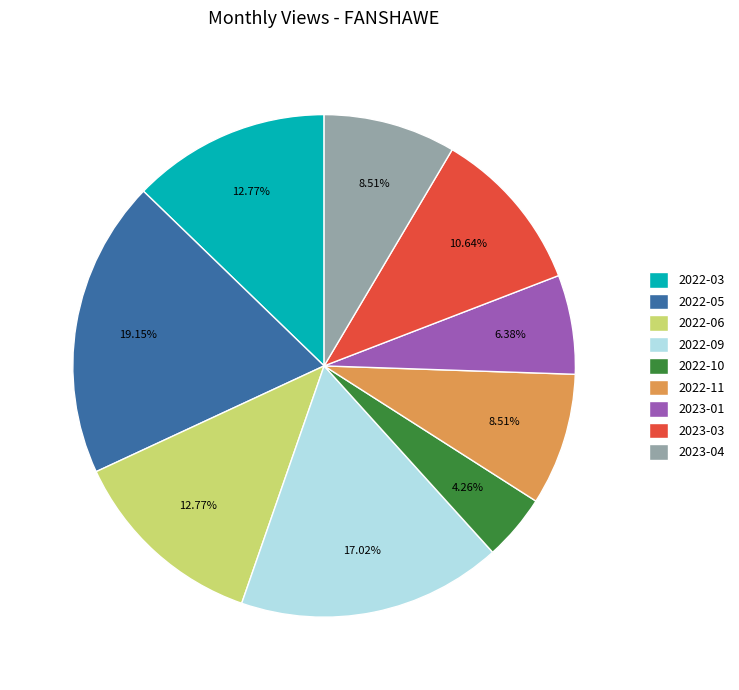

Which slice is the largest?

2022-05